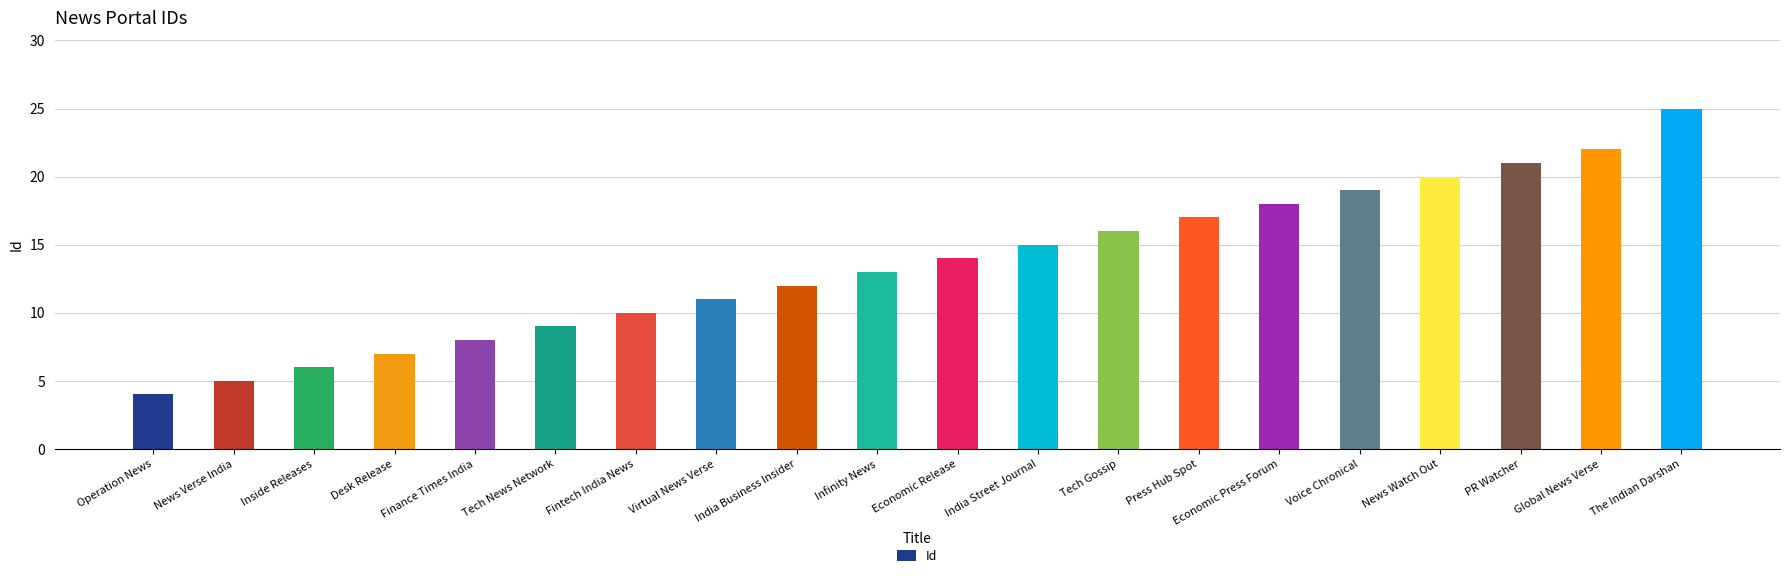

Reading right to left, extract all data points from this chart.

The Indian Darshan=25	Global News Verse=22	PR Watcher=21	News Watch Out=20	Voice Chronical=19	Economic Press Forum=18	Press Hub Spot=17	Tech Gossip=16	India Street Journal=15	Economic Release=14	Infinity News=13	India Business Insider=12	Virtual News Verse=11	Fintech India News=10	Tech News Network=9	Finance Times India=8	Desk Release=7	Inside Releases=6	News Verse India=5	Operation News=4